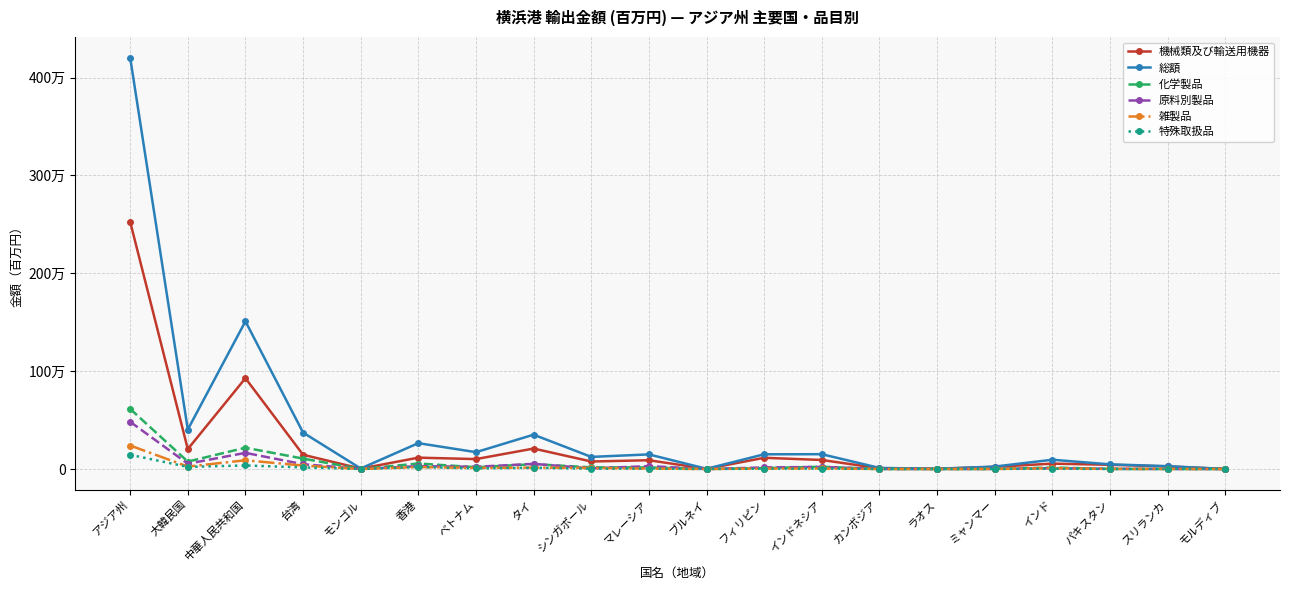

True or false: 雑製品 has a value of 8773.7 at タイ.

False